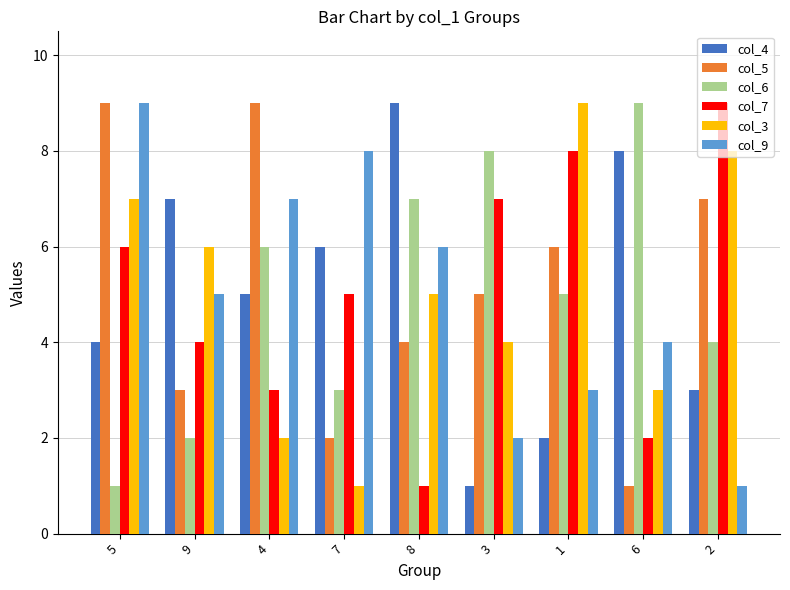

What is the difference between the col_5 values at 6 and 7?

1